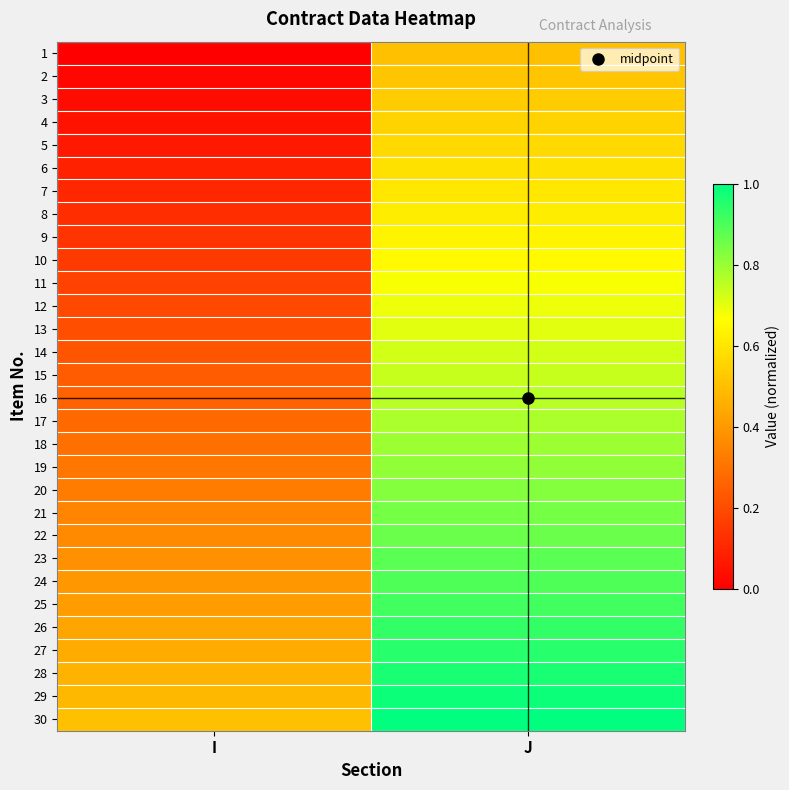

What is the difference between the highest and lowest values at I?

0.5